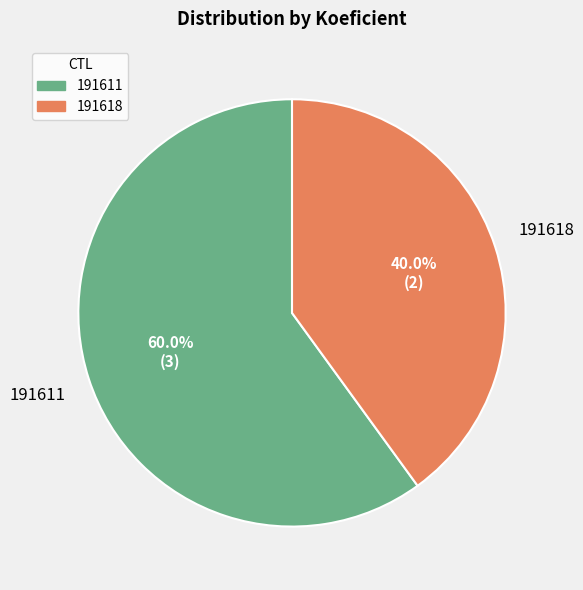

What is the total percentage of 191611 and 191618?

100.0%